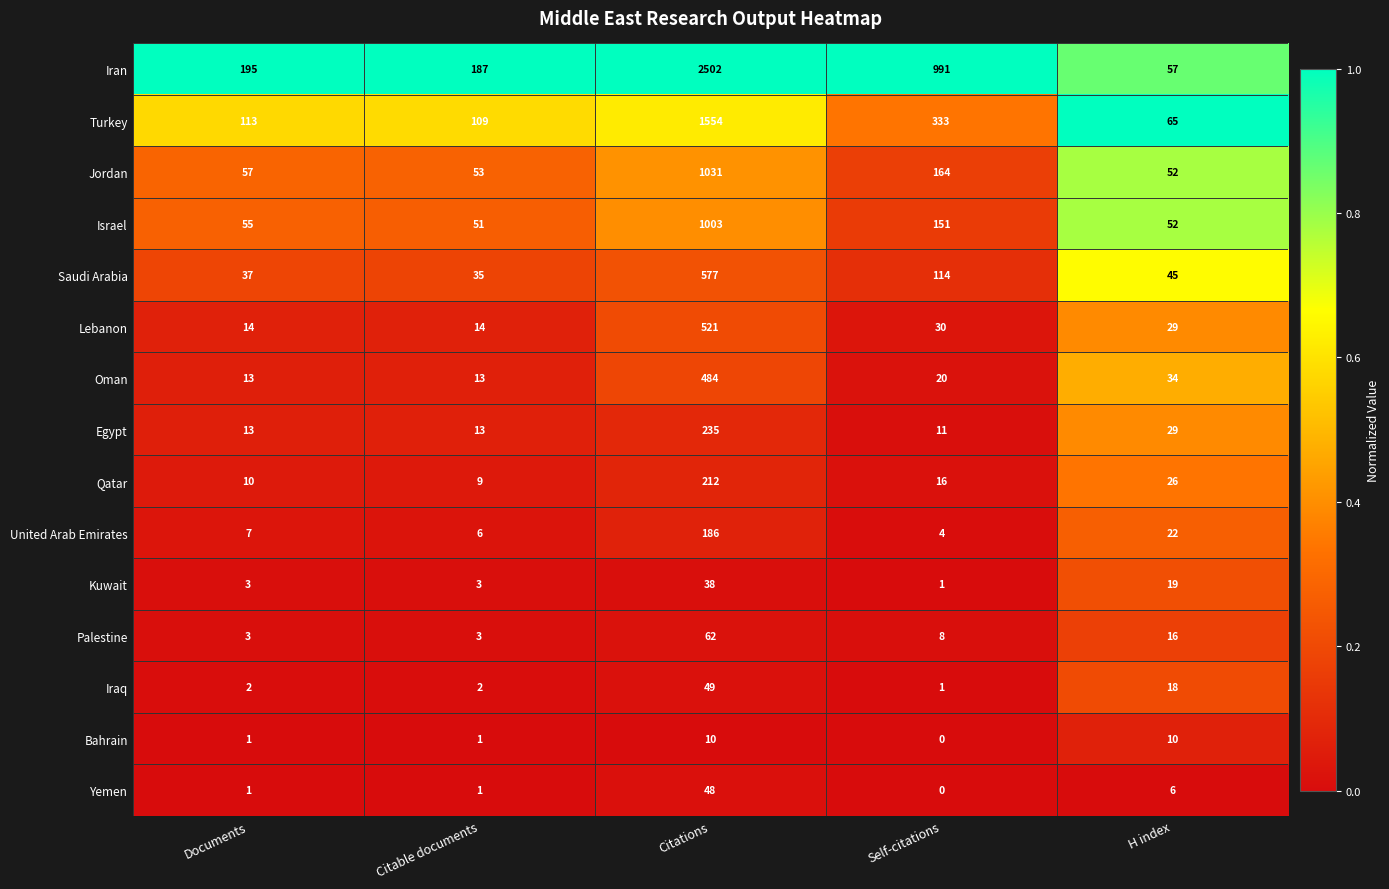

Rank the categories by Israel value from highest to lowest.

Citations, Self-citations, Documents, H index, Citable documents